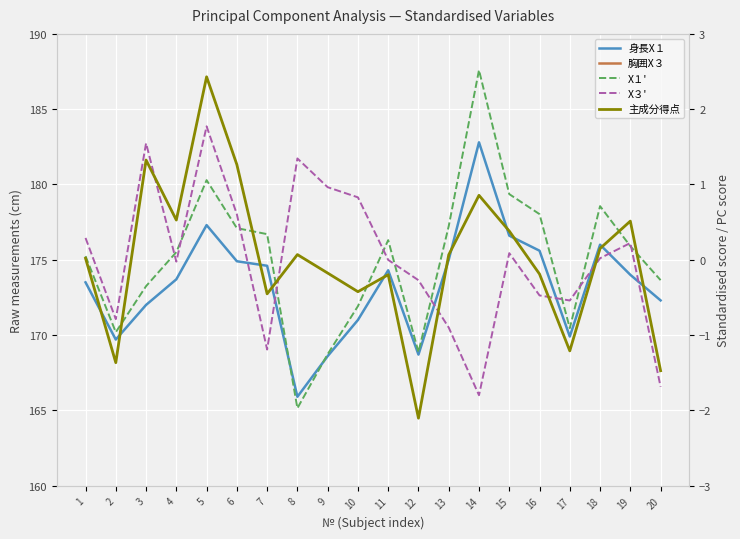

What is the total value across all series at 8?

266.6